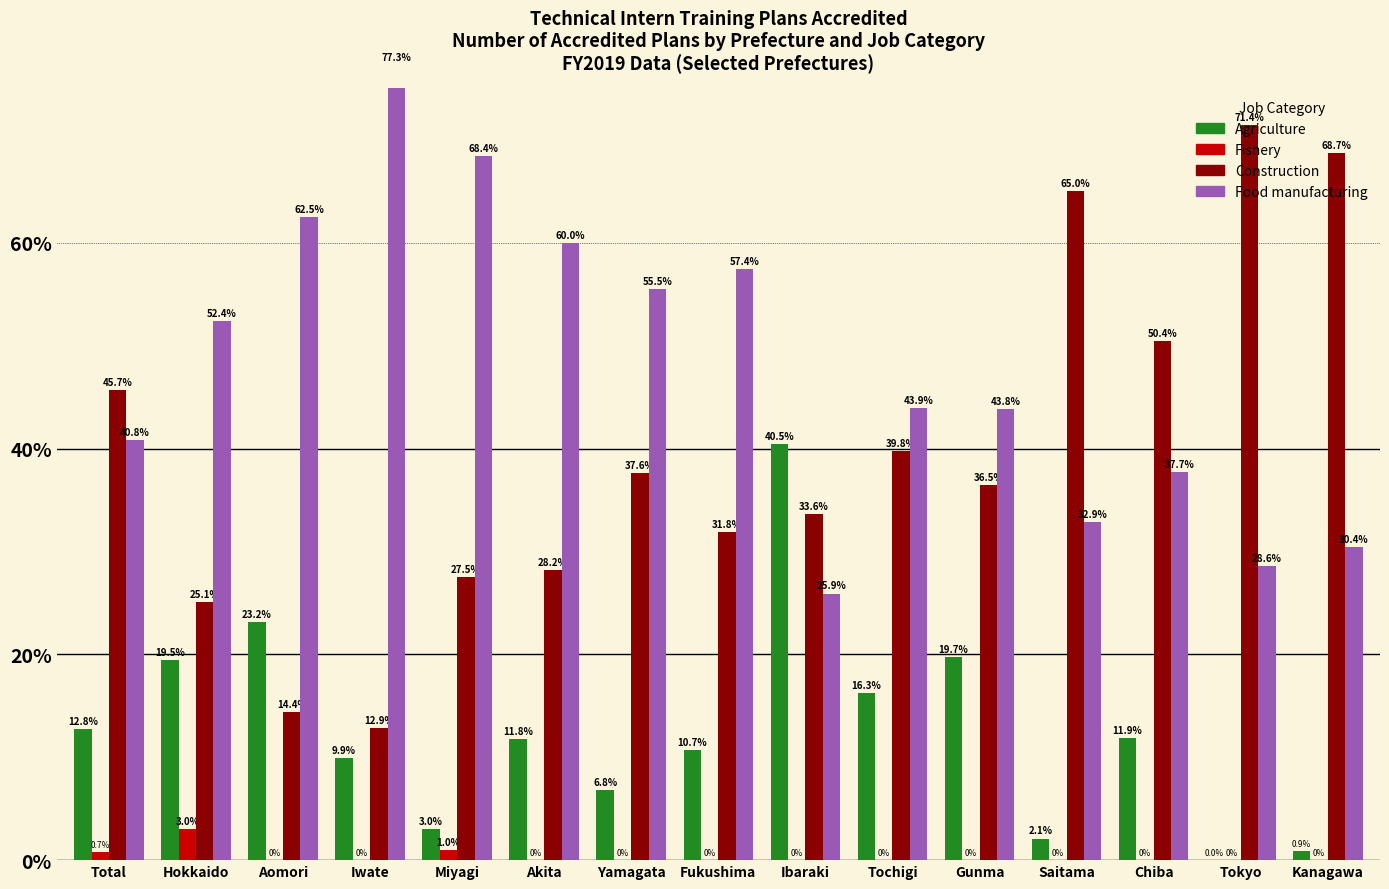

The value of Food manufacturing at Iwate is 77.3. True or false?

True